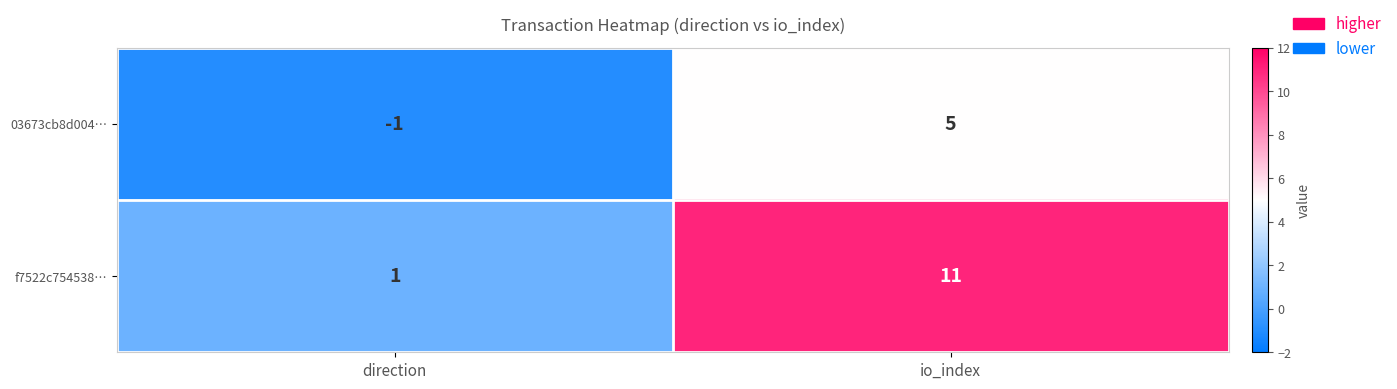

How many distinct data groups are displayed?

2